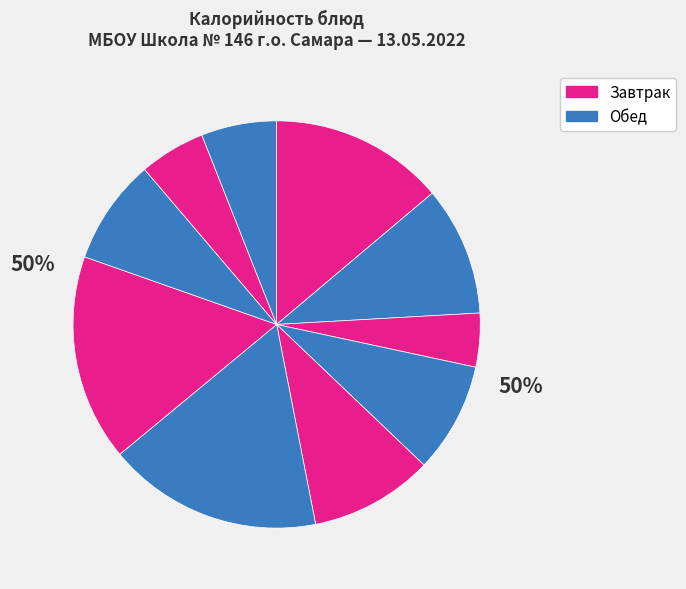

Does Каша ячневая рассыпчатая represent more than half of the total?

No